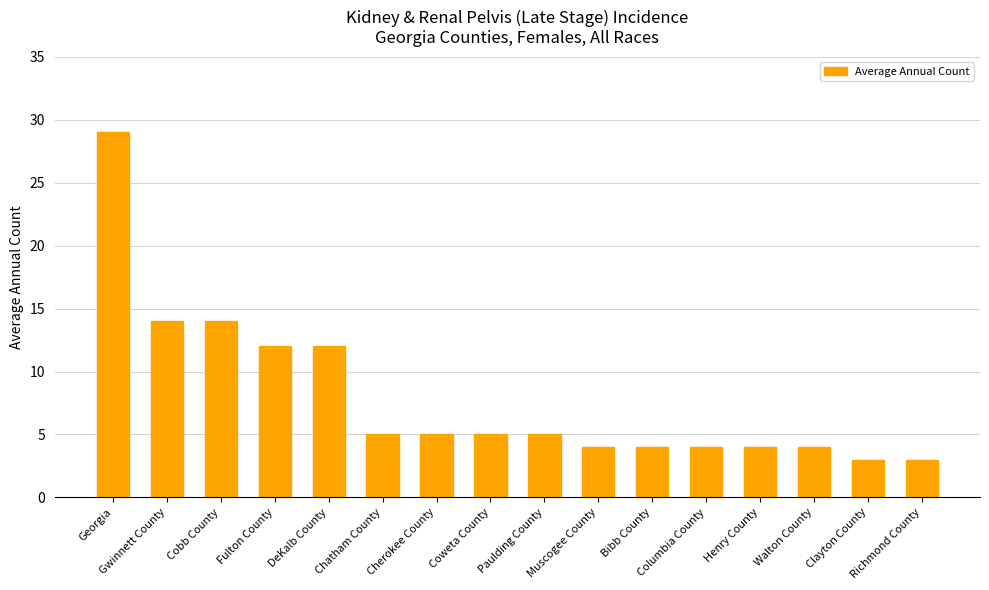

Are the bars grouped side by side (vs. stacked)?

No